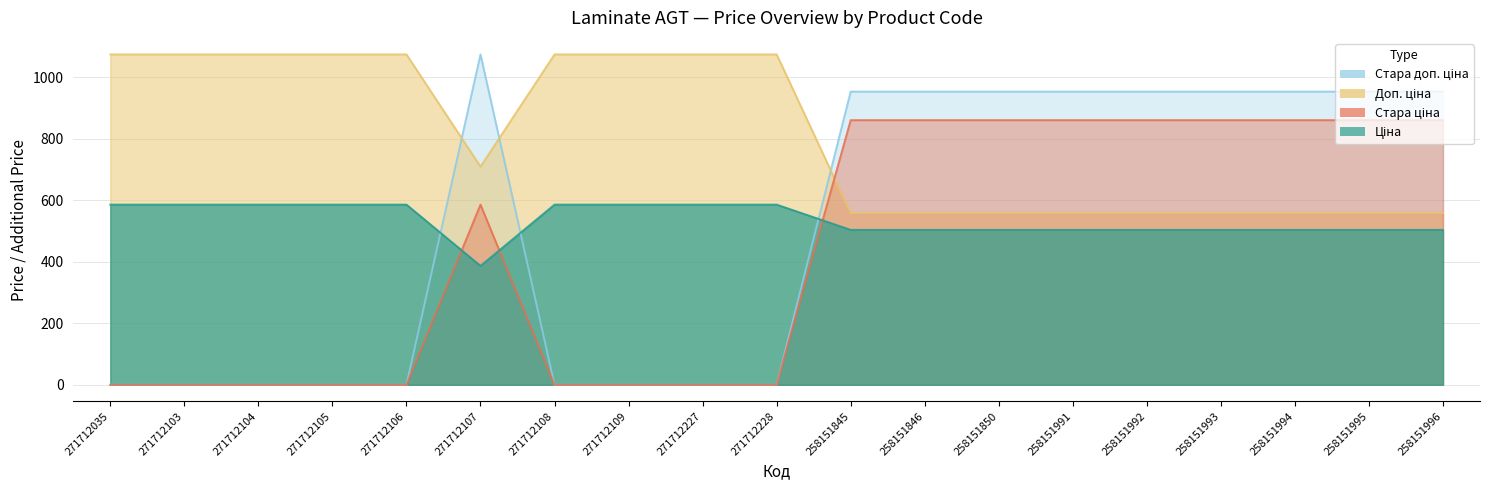

True or false: Стара доп. ціна and Стара ціна cross at least once.

False